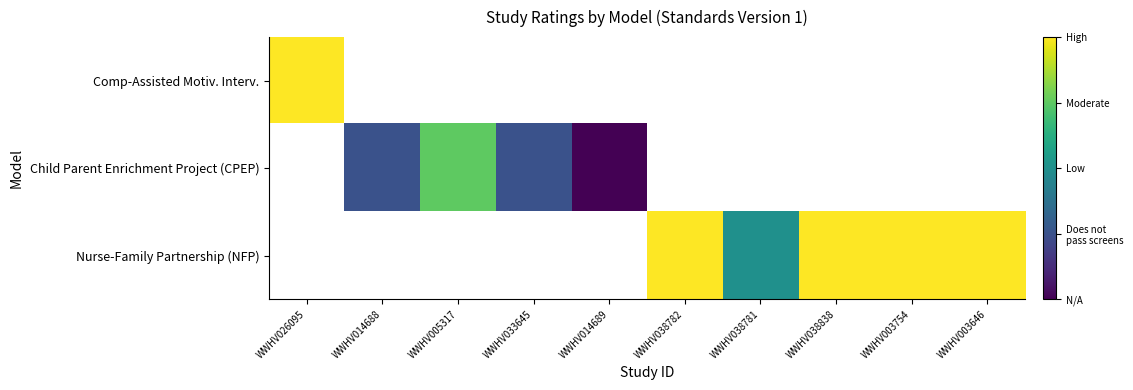

List the labels in order of Comp-Assisted Motiv. Interv. value, largest first.

WWHV026095, WWHV014688, WWHV005317, WWHV033645, WWHV014689, WWHV038782, WWHV038781, WWHV038838, WWHV003754, WWHV003646